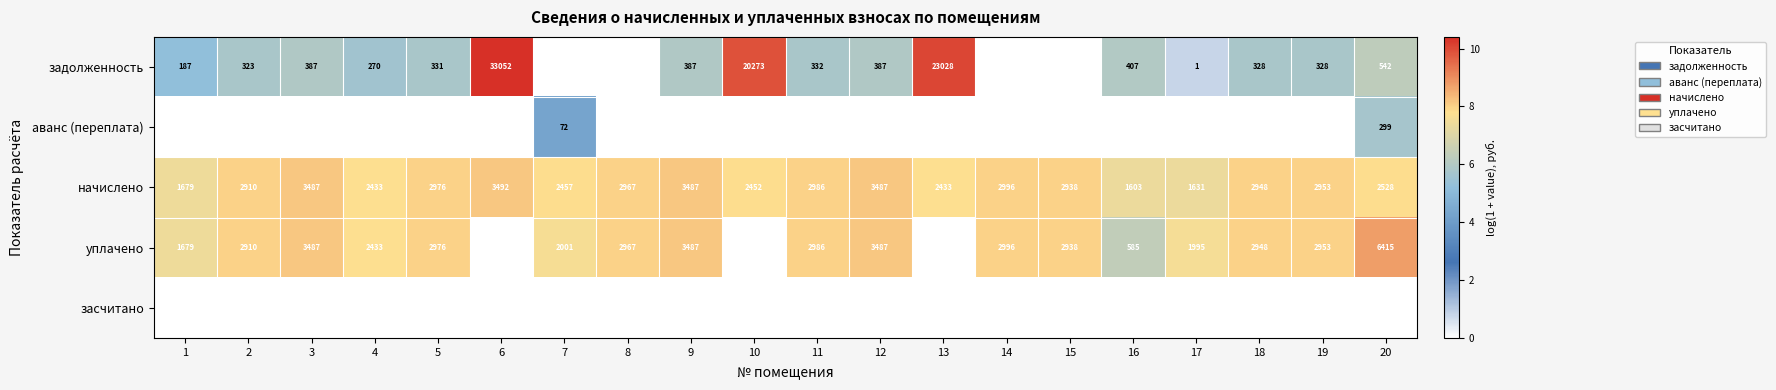

Is it true that задолженность equals 716 at 16?

False